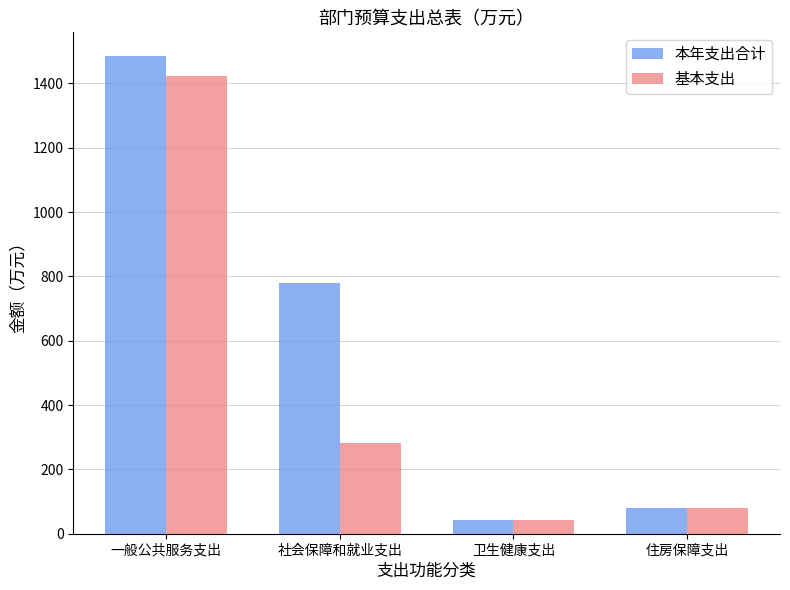

List the labels in order of 基本支出 value, smallest first.

卫生健康支出, 住房保障支出, 社会保障和就业支出, 一般公共服务支出